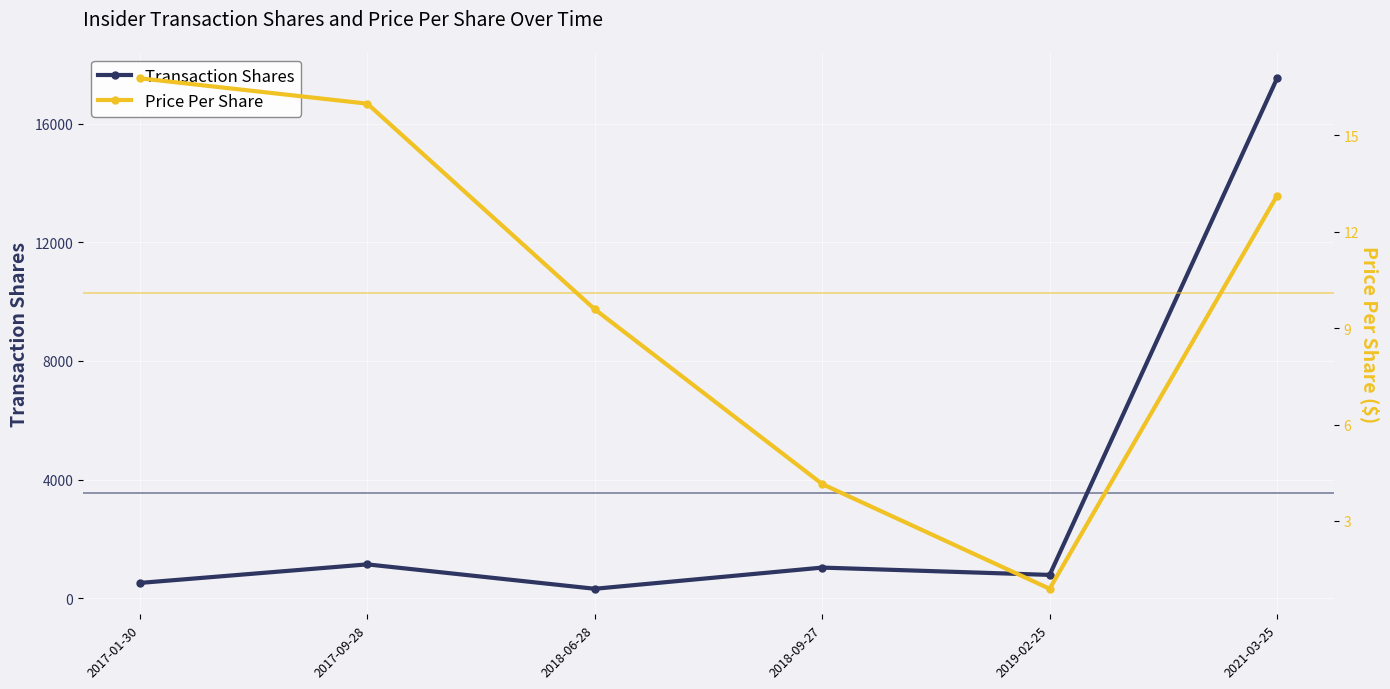

What position from the right is 2017-01-30?

6